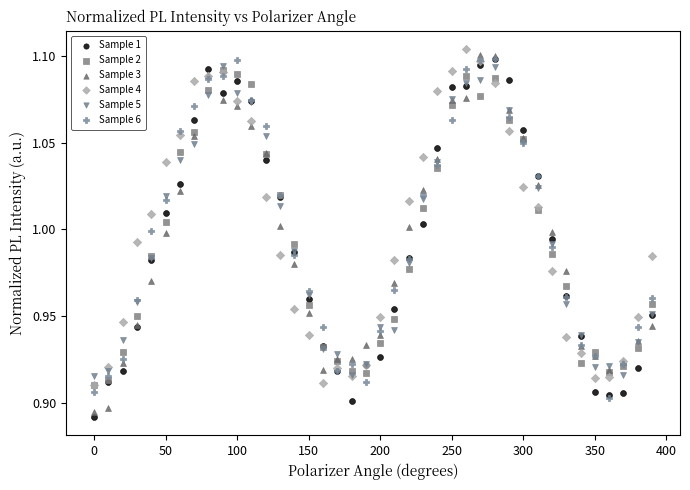

Which series contains the highest Y value?

Sample 4